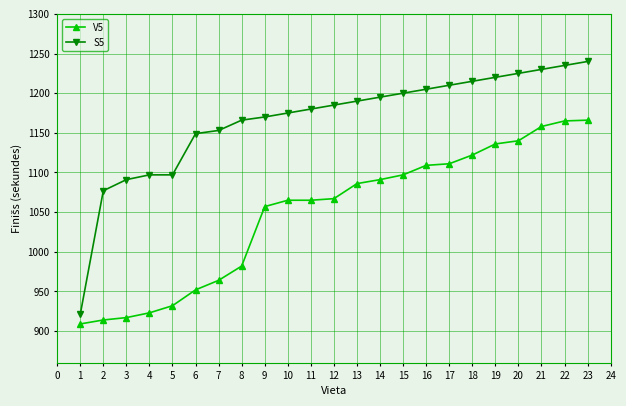

The value of V5 at 5 is 671. True or false?

False